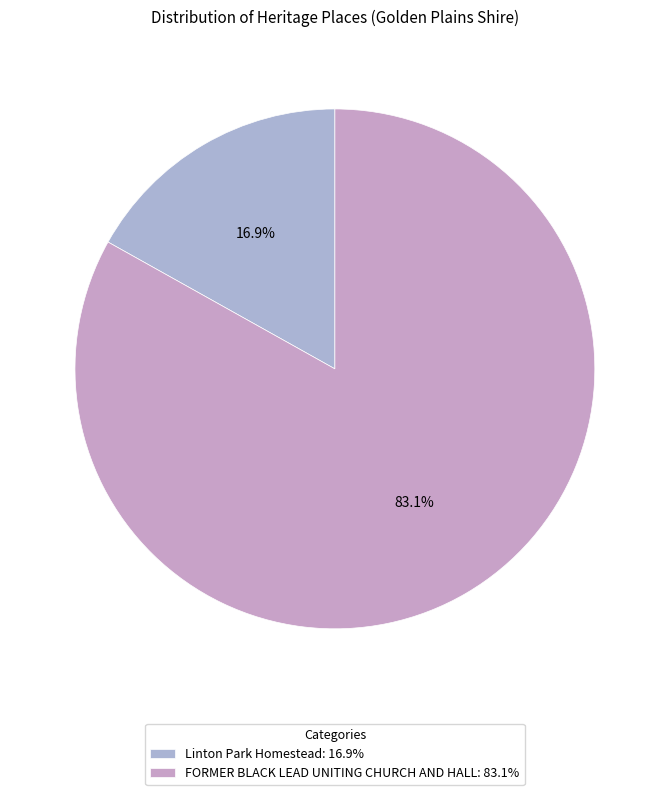

How many segments does this pie chart have?

2